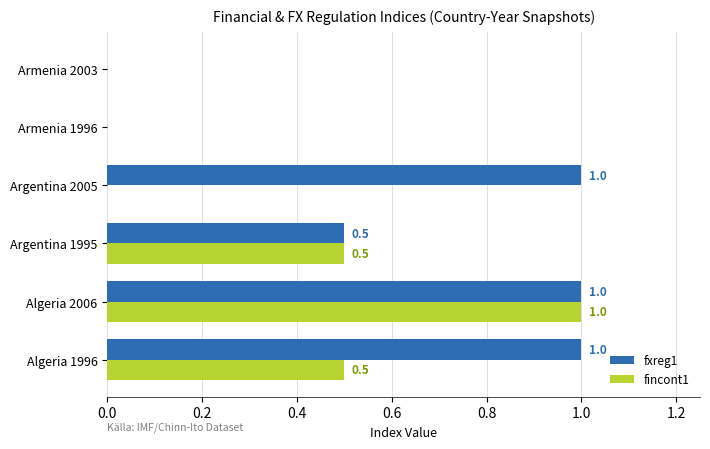

What is the highest value of the fxreg1 series?

1.0